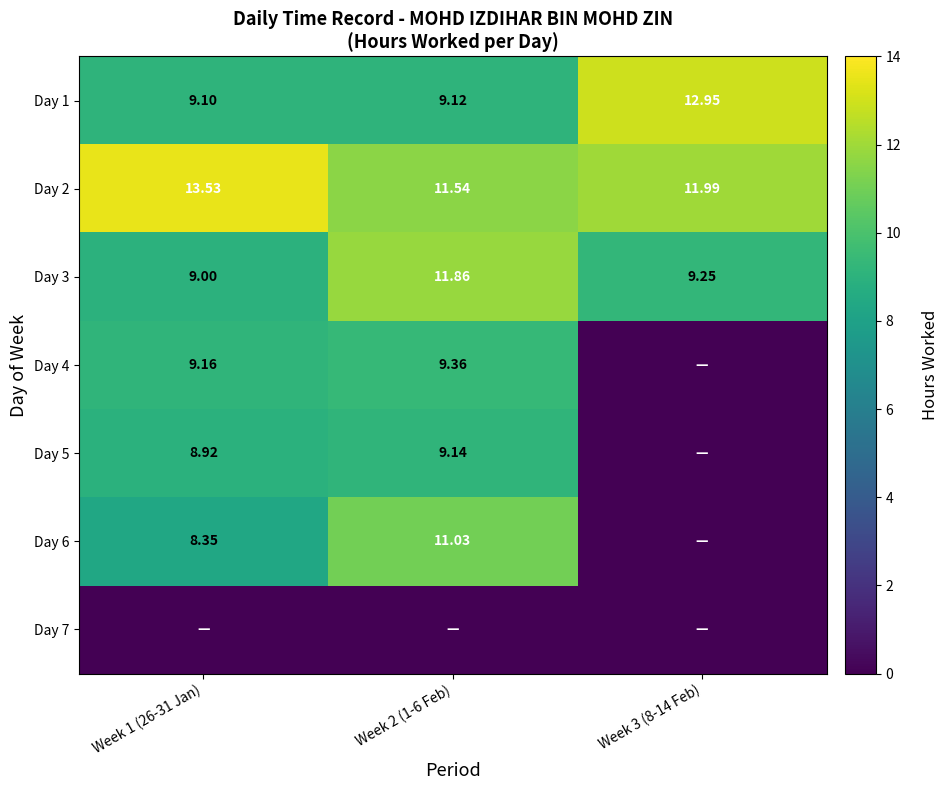

Is the value of Day 1 at Week 2 (1-6 Feb) greater than the value of Day 2 at Week 3 (8-14 Feb)?

No